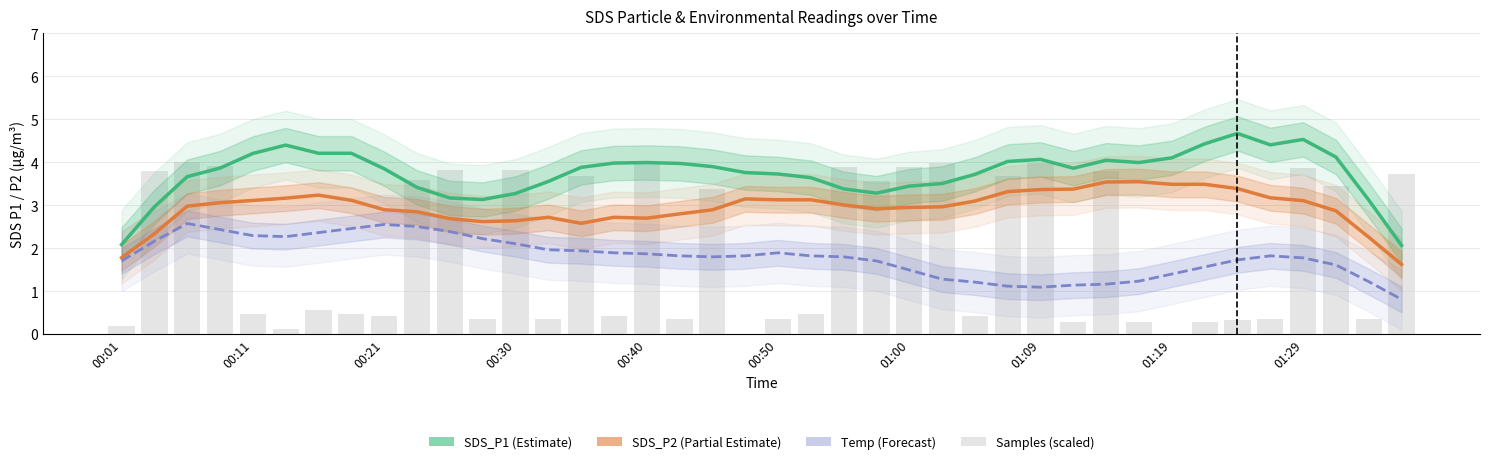

What is the greatest value displayed?

4.7